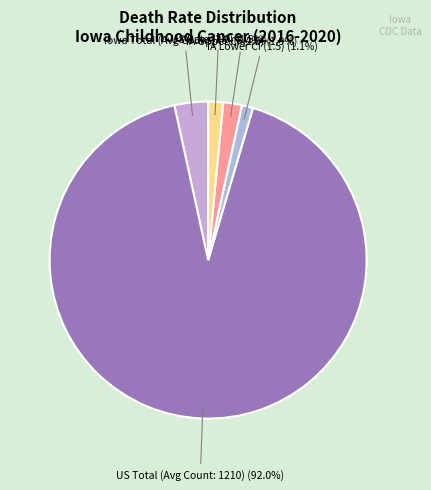

What portion of the pie excludes IA Upper CI (2.5)?

98.1%